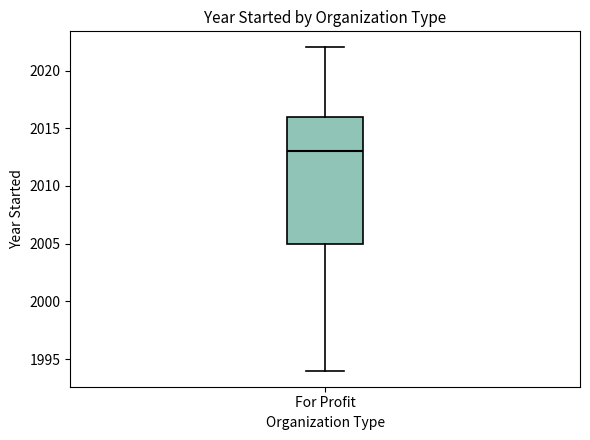

Transcribe this box plot: give where the median line is, the range the box spans, and where the two whiskers end, as read against the y-axis. The values are not printed on the chart, so give them approximately, as read against the axis.

median 2013, box 2005 to 2016, whiskers 1994 to 2022